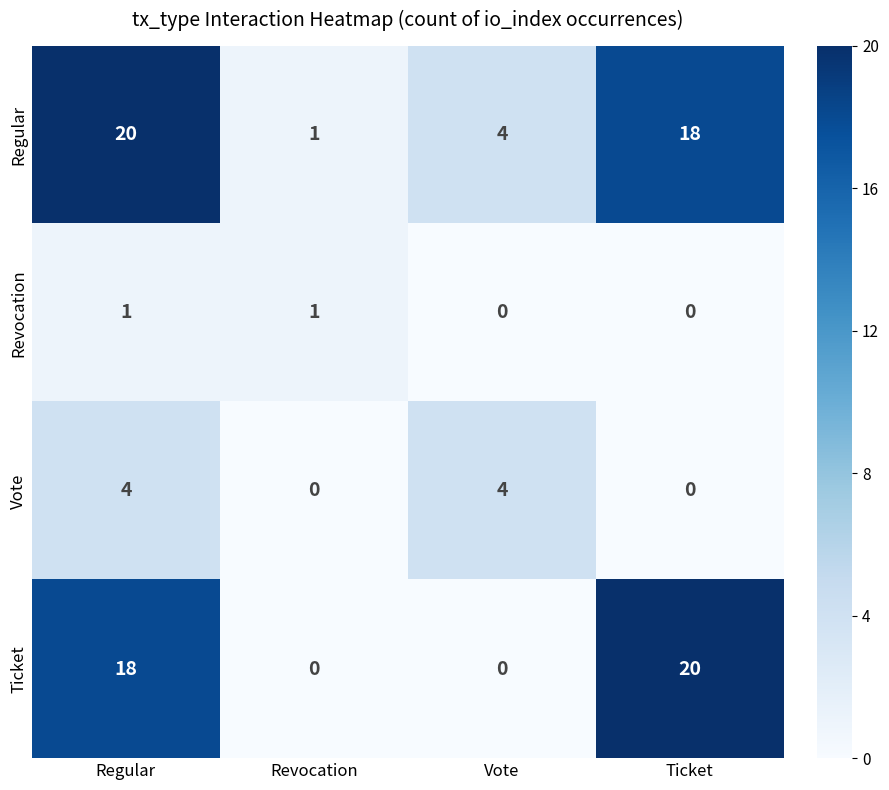

At which category is the sum across all series the highest?

Regular